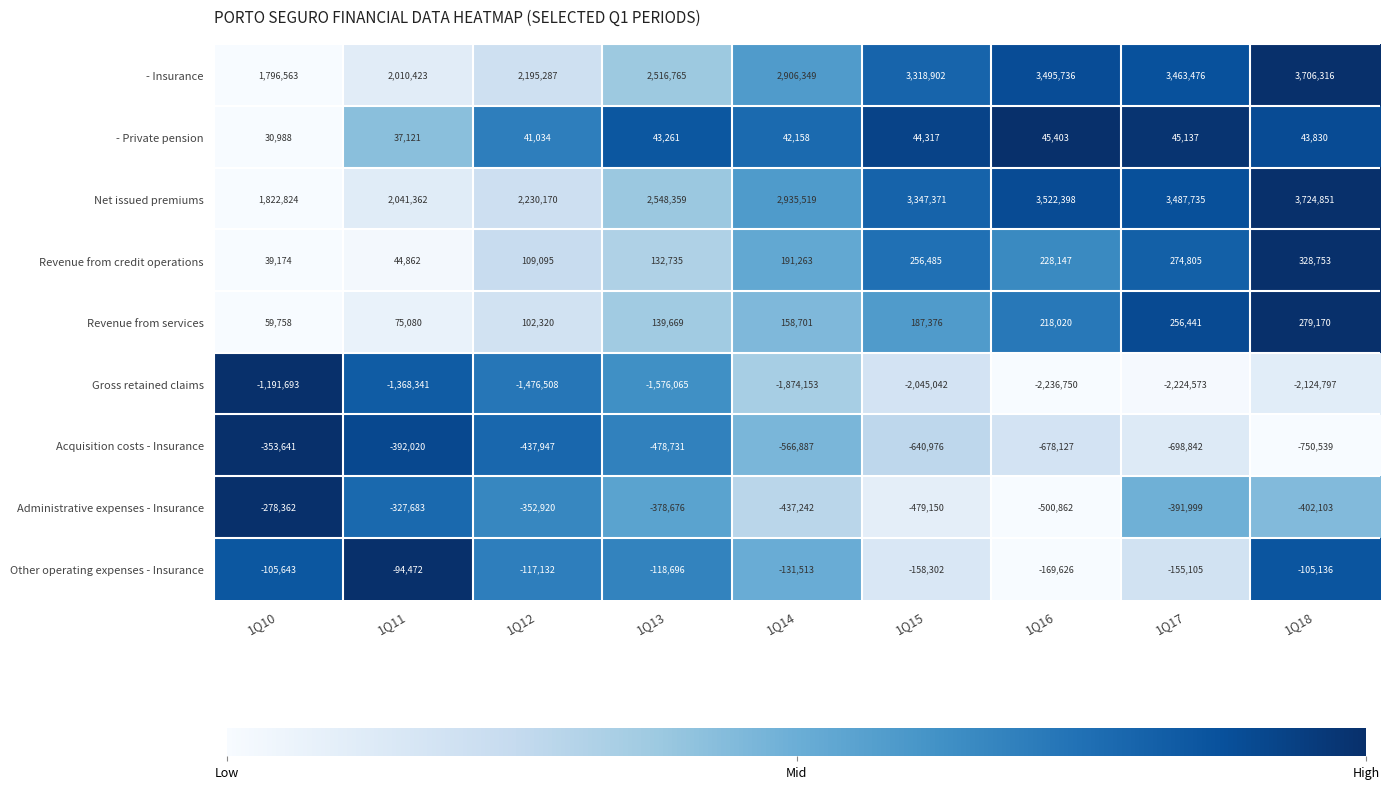

What is the difference between the Revenue from credit operations values at 1Q15 and 1Q14?

65222